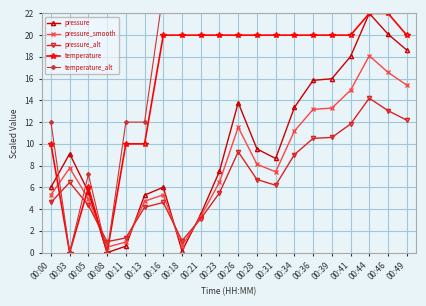

Is this an area chart (filled region under the line)?

No